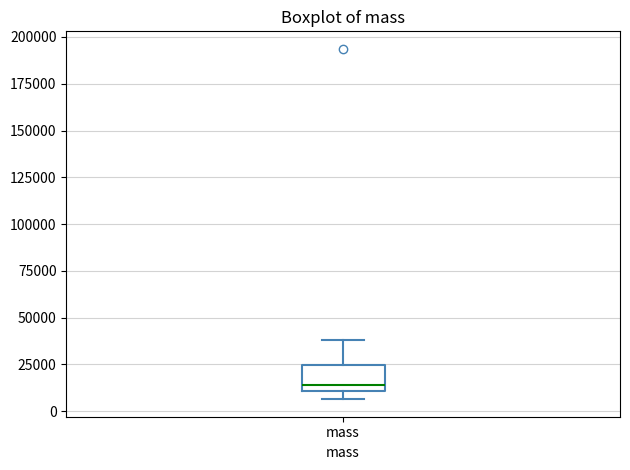

Where does the median line of the box for mass sit on the y-axis? The values are not printed on the chart, so give them approximately, as read against the axis.

15000